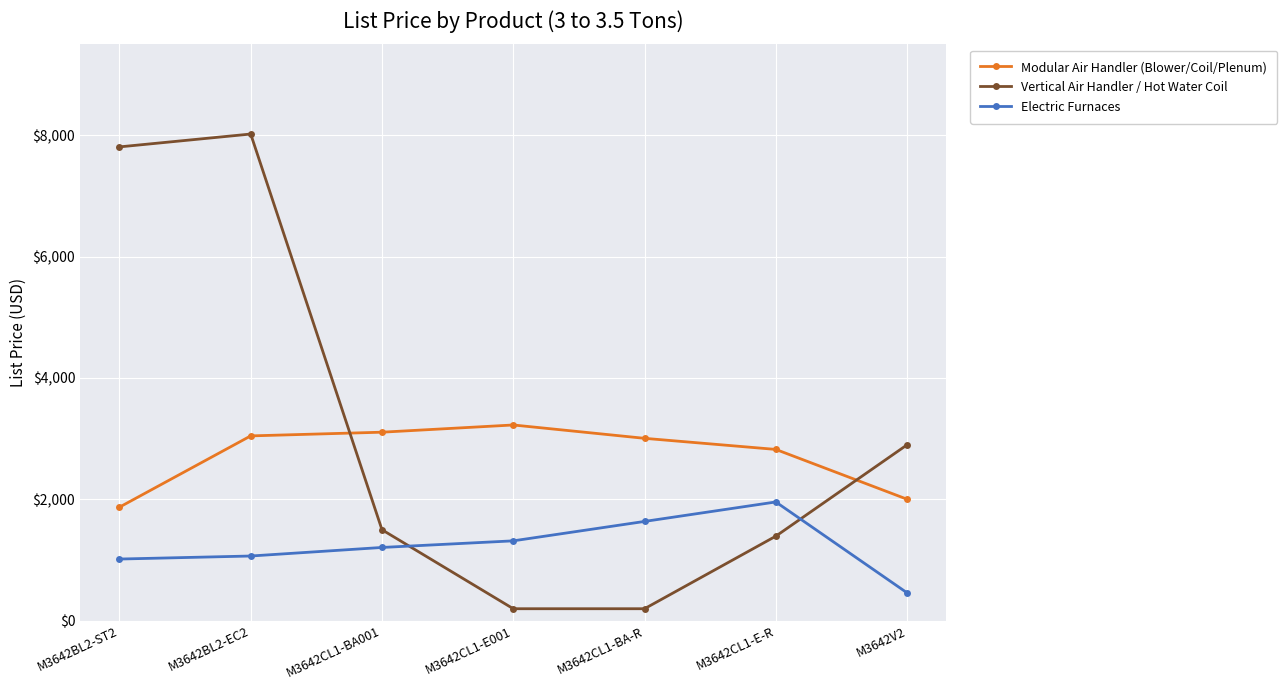

True or false: Electric Furnaces and Vertical Air Handler / Hot Water Coil intersect in this chart.

True